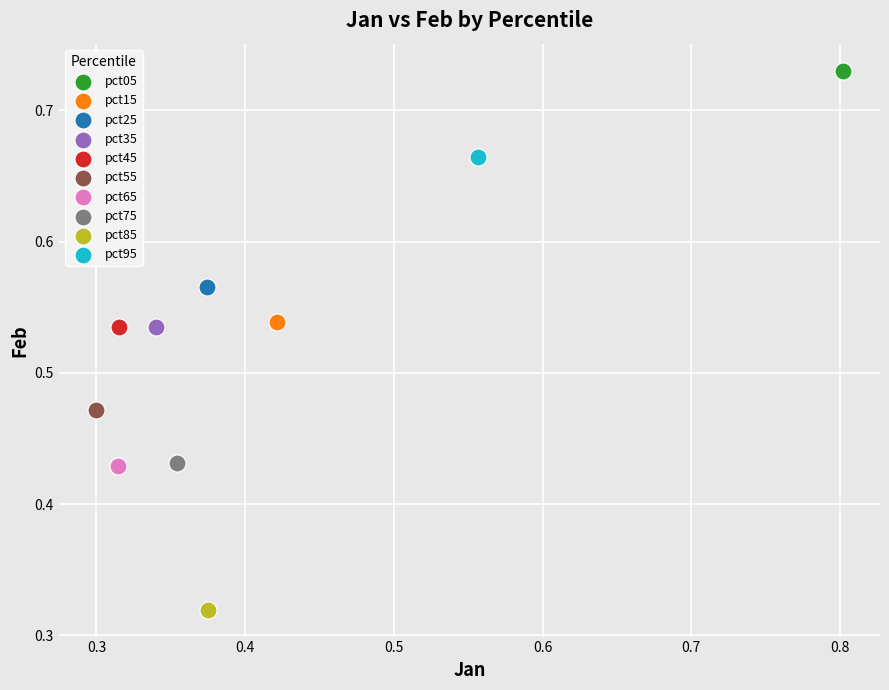

Which series reaches the minimum Y coordinate?

pct85